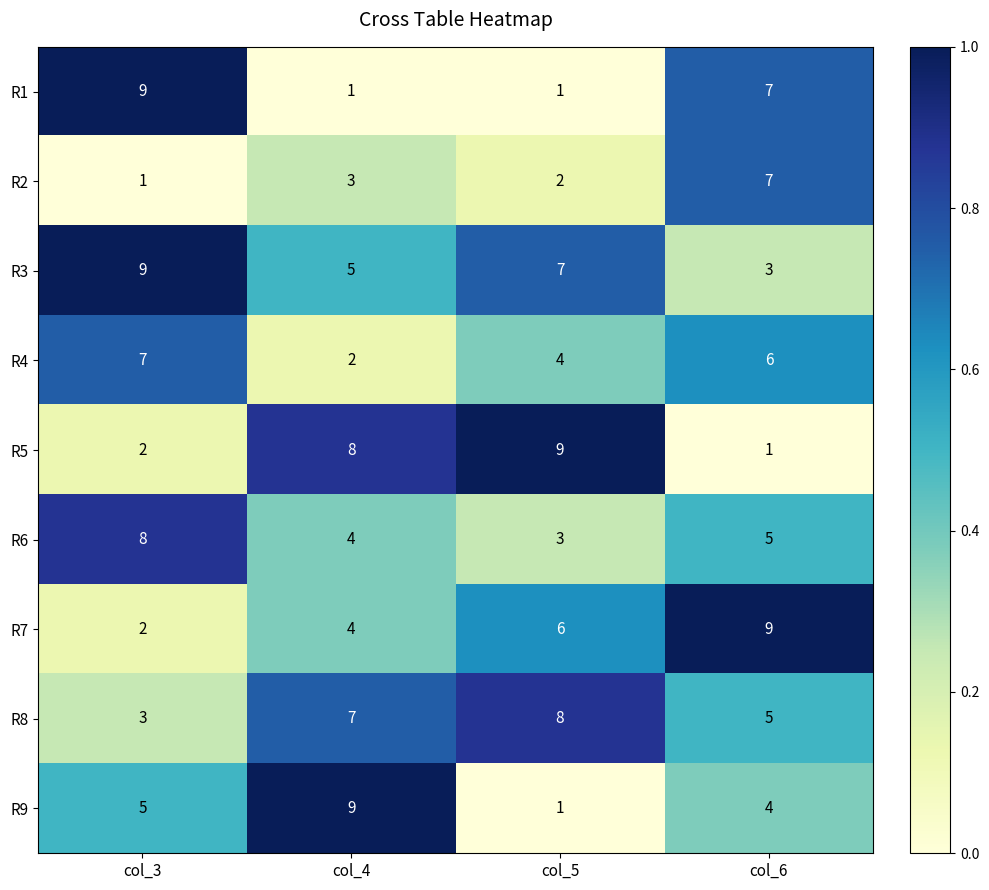

What is the spread (max minus min) of values at col_4?

8